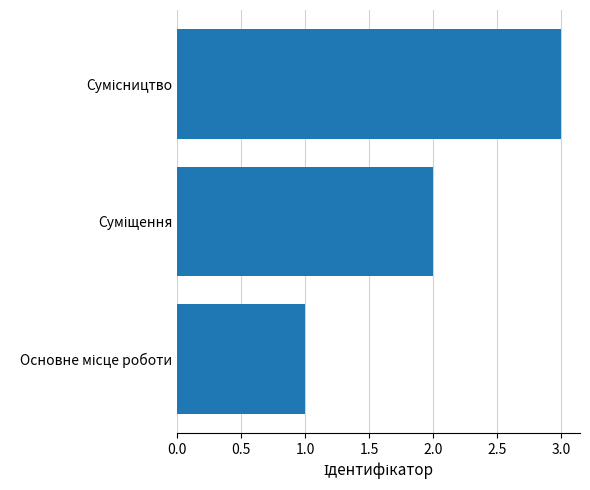

What is the sum of all values?

6